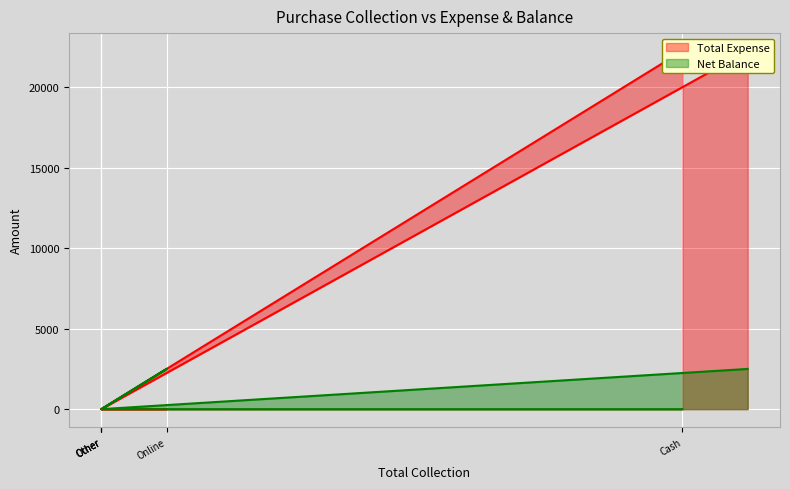

Count the number of categories in the chart.

6